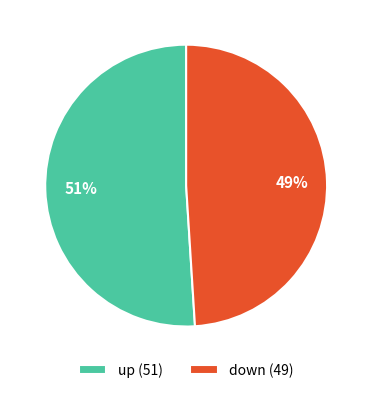

To the nearest percent, what percentage of the pie is up?

51%